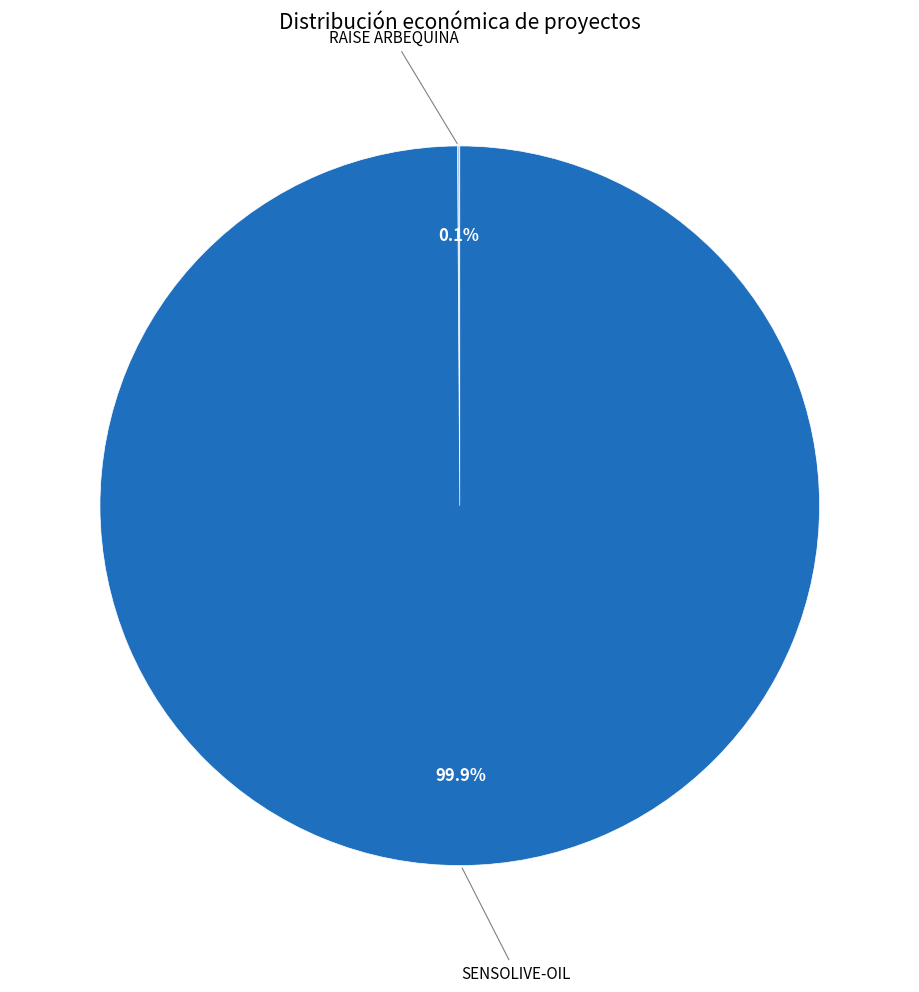

Is SENSOLIVE-OIL the majority of the pie?

Yes